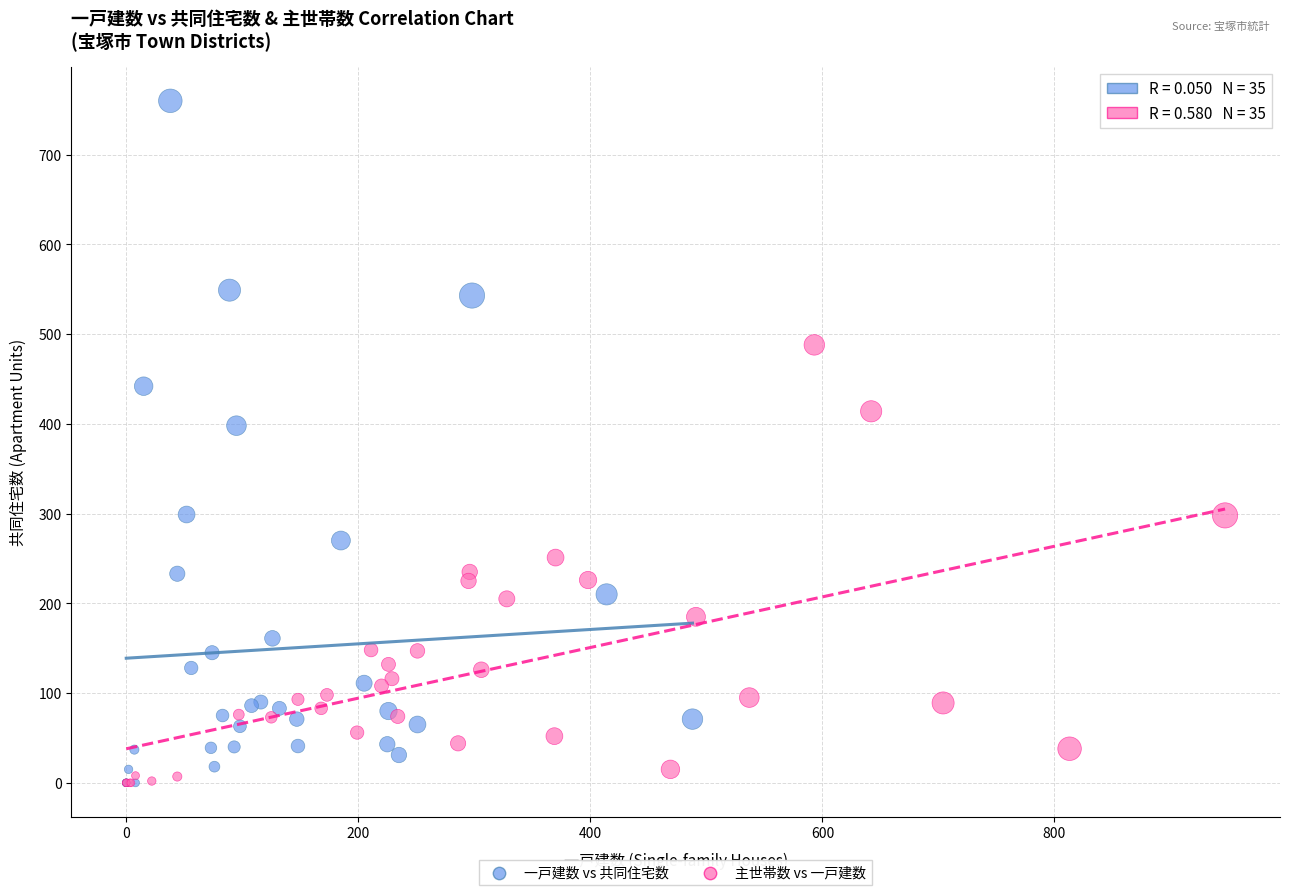

What are all the series names shown in the legend?

一戸建数 vs 共同住宅数, 主世帯数 vs 一戸建数